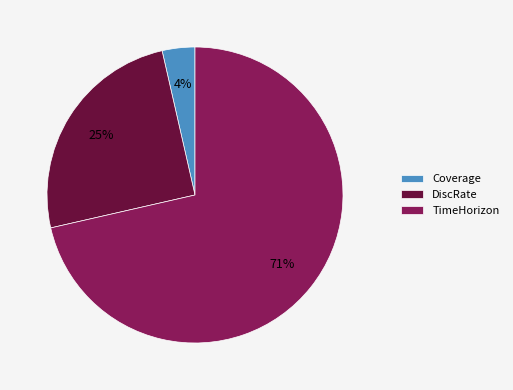

To the nearest percent, what portion does DiscRate represent?

25%